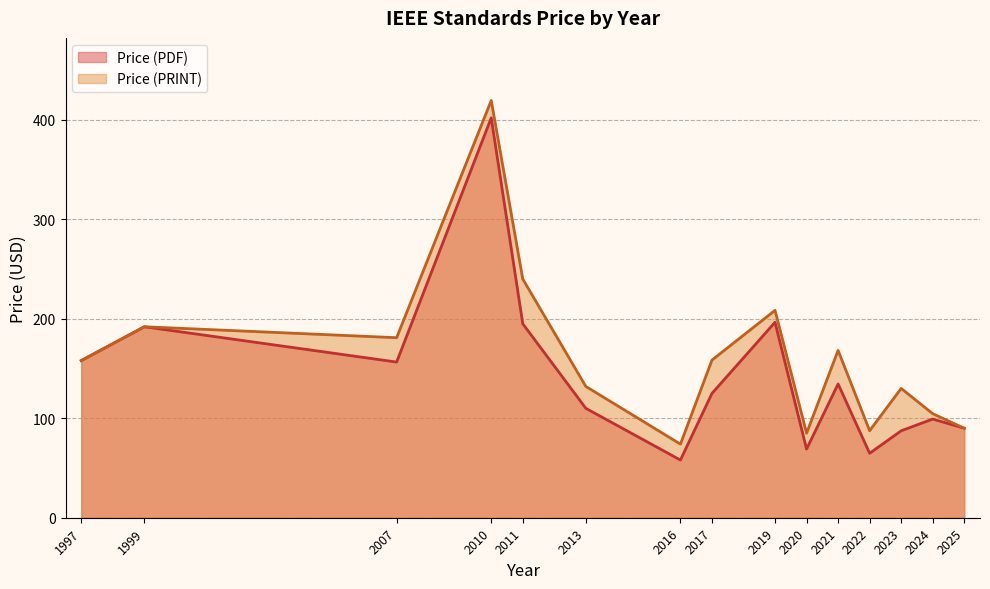

What is the maximum value for Price (PRINT)?

419.5